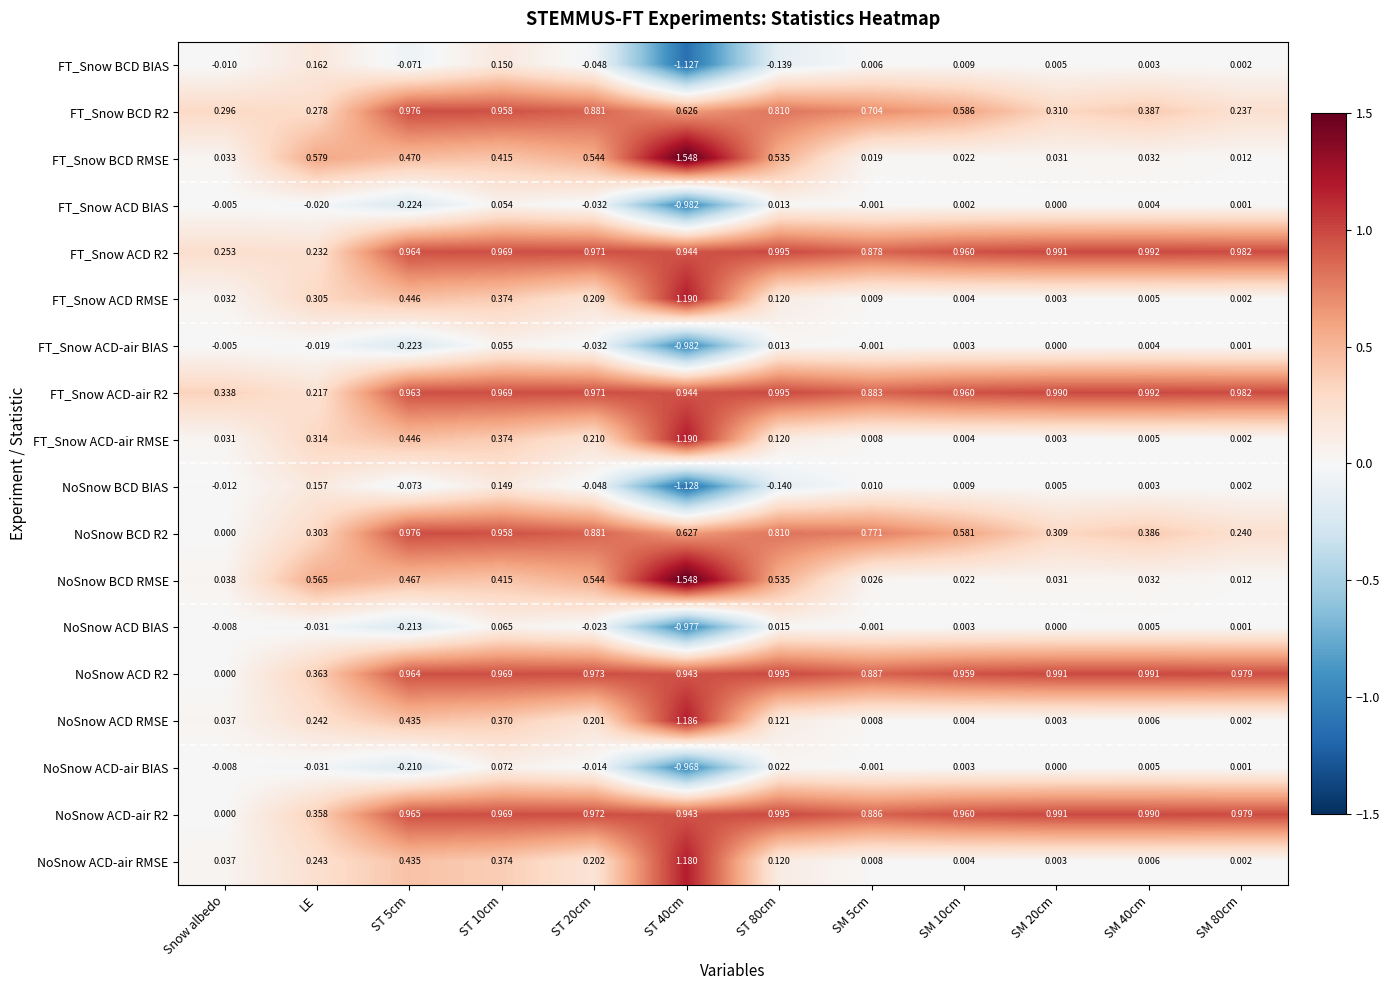

Is the value of FT_Snow ACD RMSE at SM 10cm greater than the value of NoSnow BCD BIAS at ST 20cm?

Yes